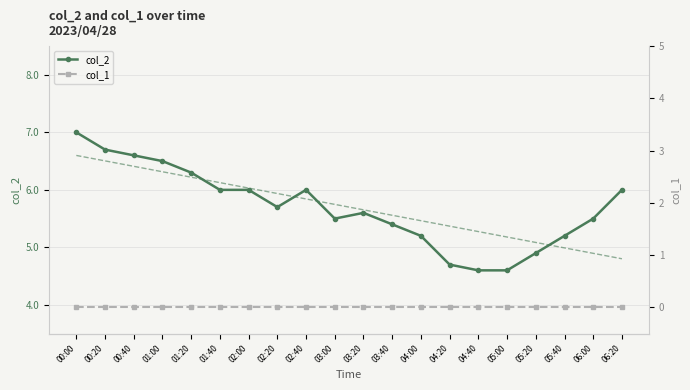

What is the value of the col_2 point at the 1st from the left?

7.0